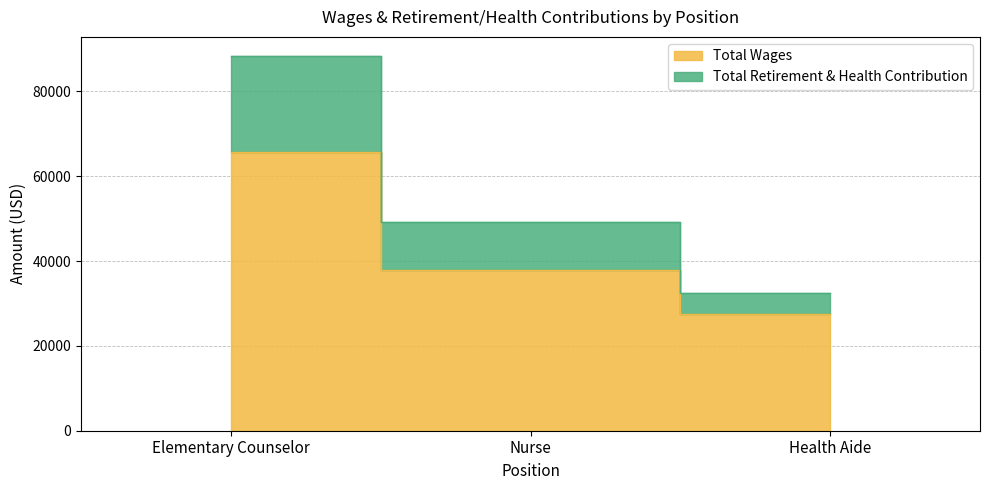

What is the average value of the Total Wages series?

43695